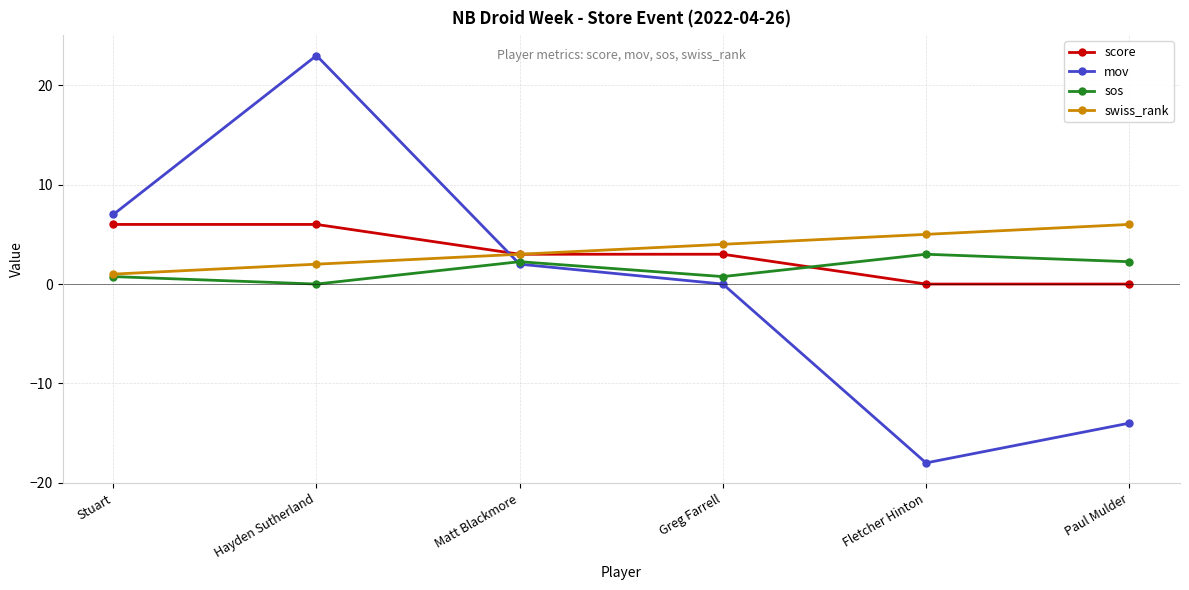

How many values in the mov series are below 2?

3